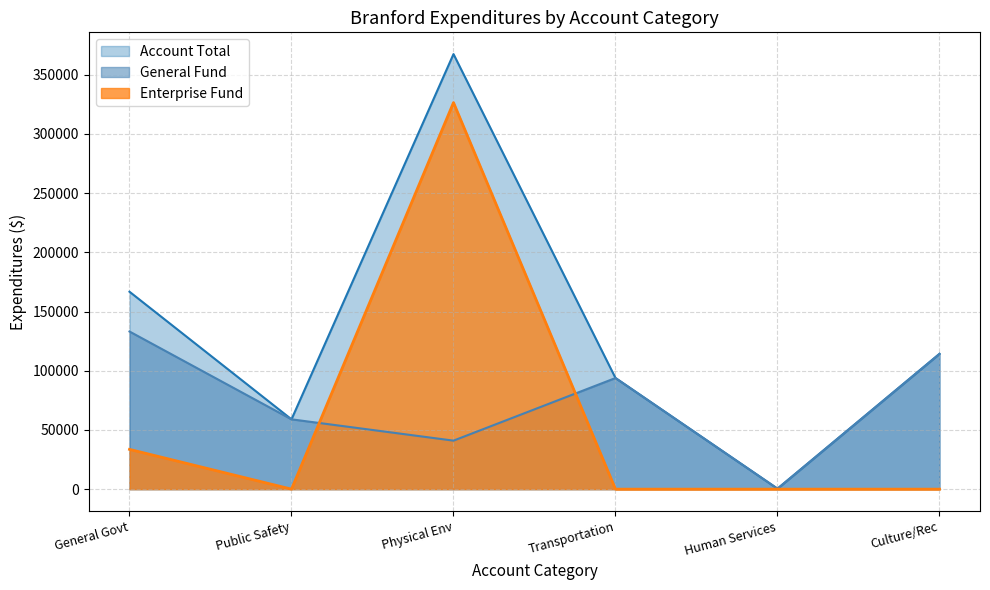

What is the difference between the highest and lowest values at Physical Env?

326422